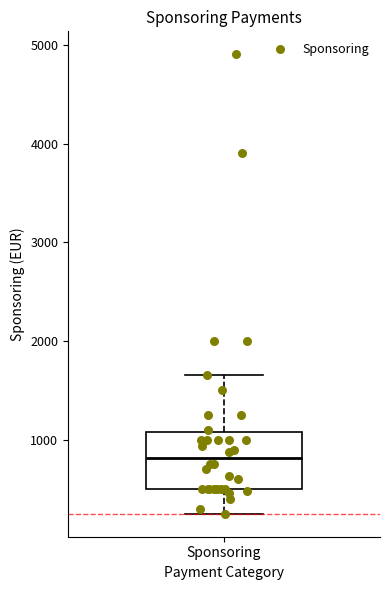

Transcribe this box plot: give where the median line is, the range the box spans, and where the two whiskers end, as read against the y-axis. The values are not printed on the chart, so give them approximately, as read against the axis.

median 800, box 500 to 1100, whiskers 300 to 1700